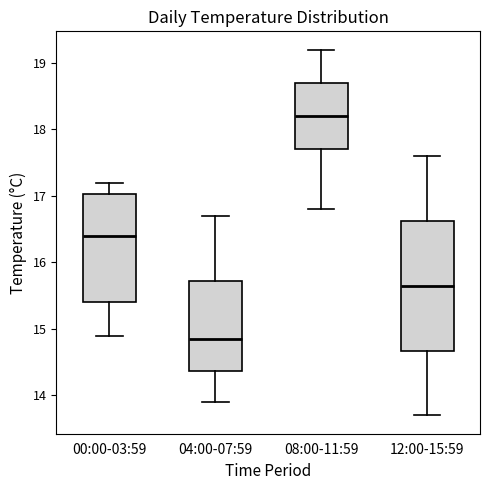

Comparing the boxes themselves (not the whiskers), which one is the tallest?

12:00-15:59